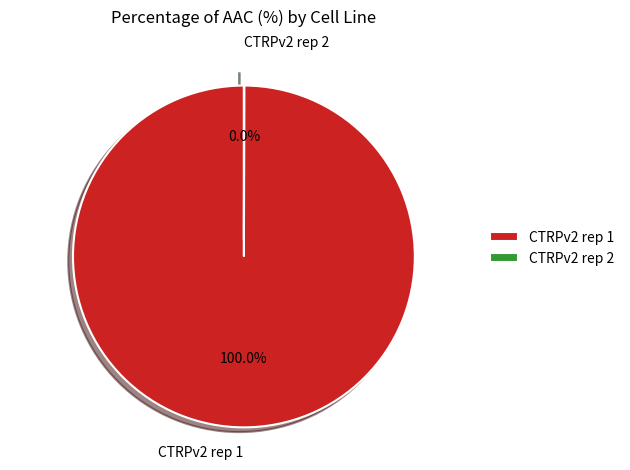

Which category has the biggest portion of the pie?

CTRPv2 rep 1